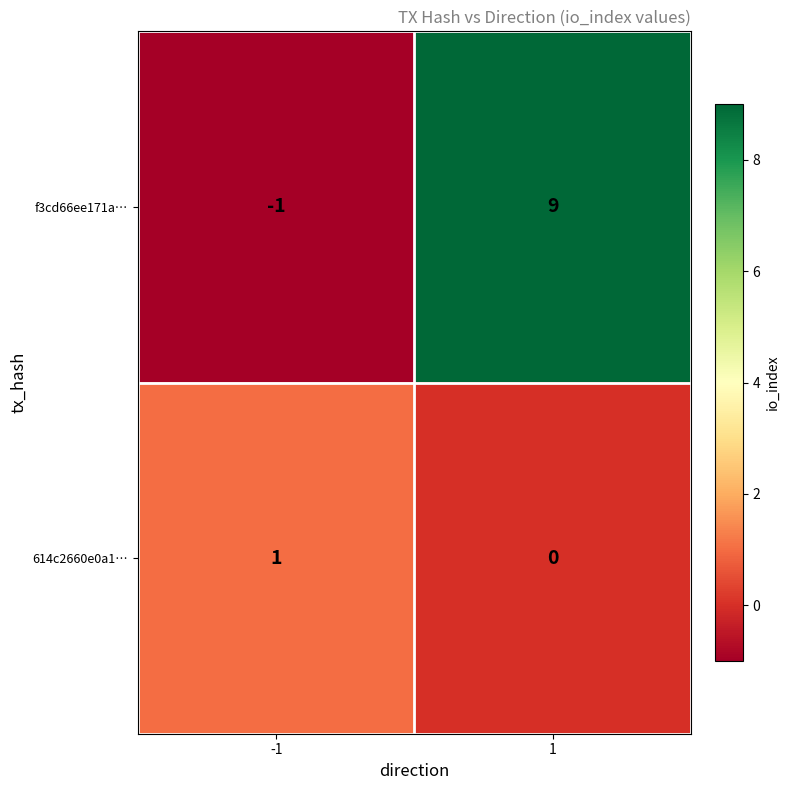

What is the difference between the highest and lowest values at -1?

2